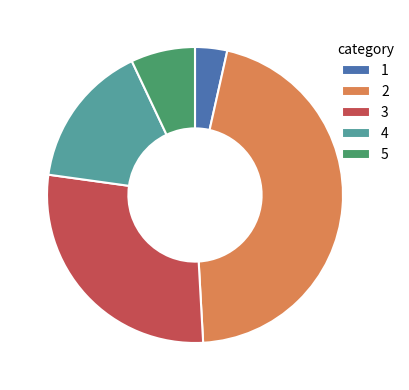

Count the number of slices in the pie.

5